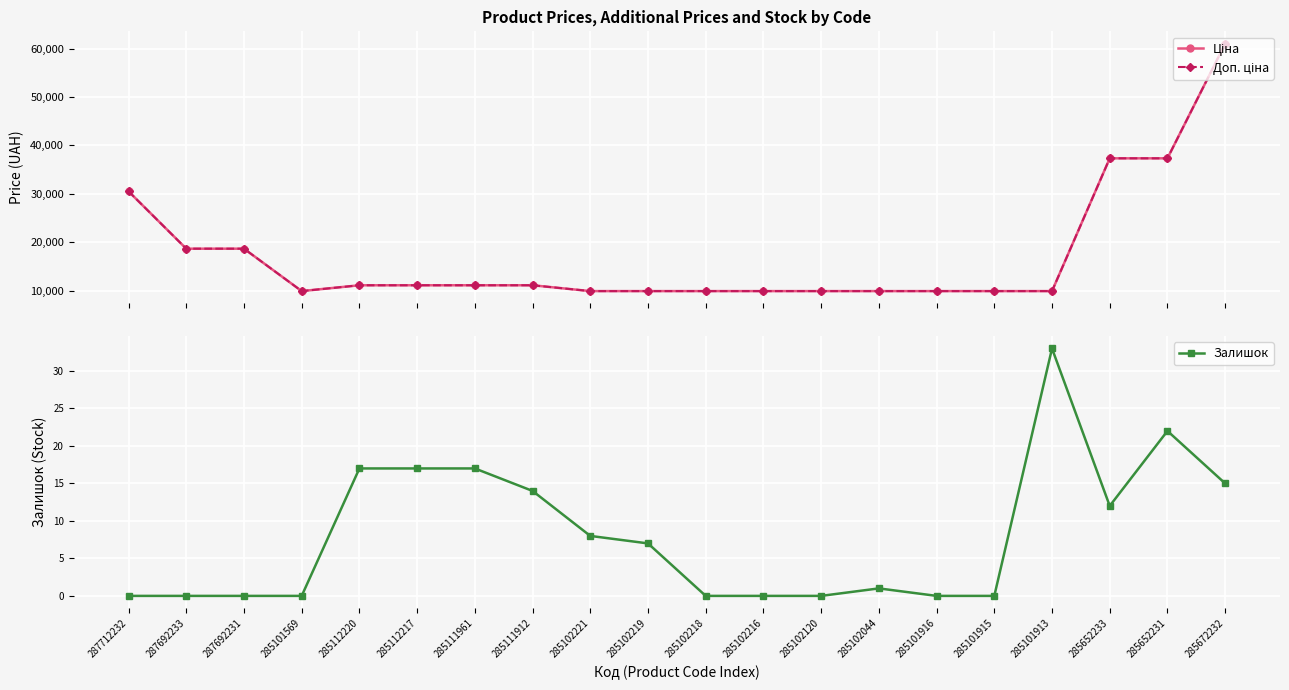

True or false: Ціна and Залишок cross at least once.

False